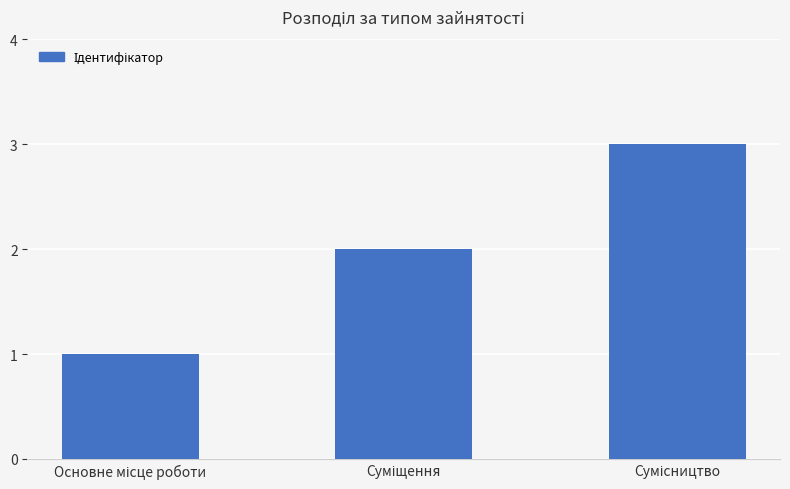

What is the maximum value shown in the chart?

3